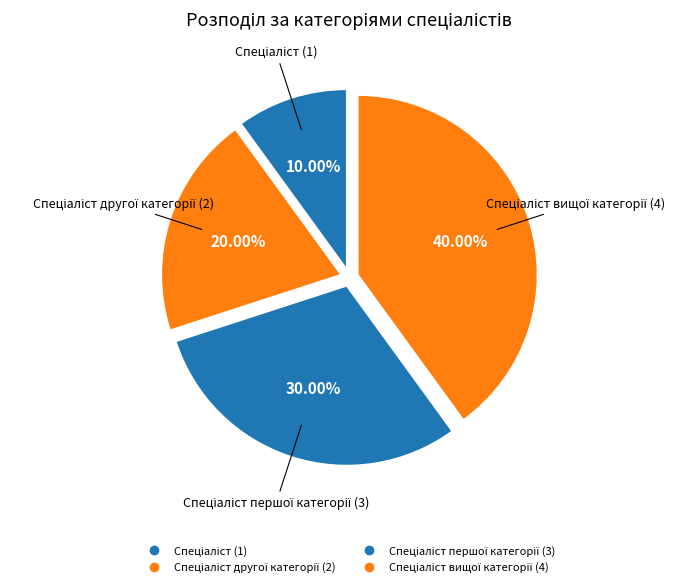

Which slice is the largest?

Спеціаліст вищої категорії